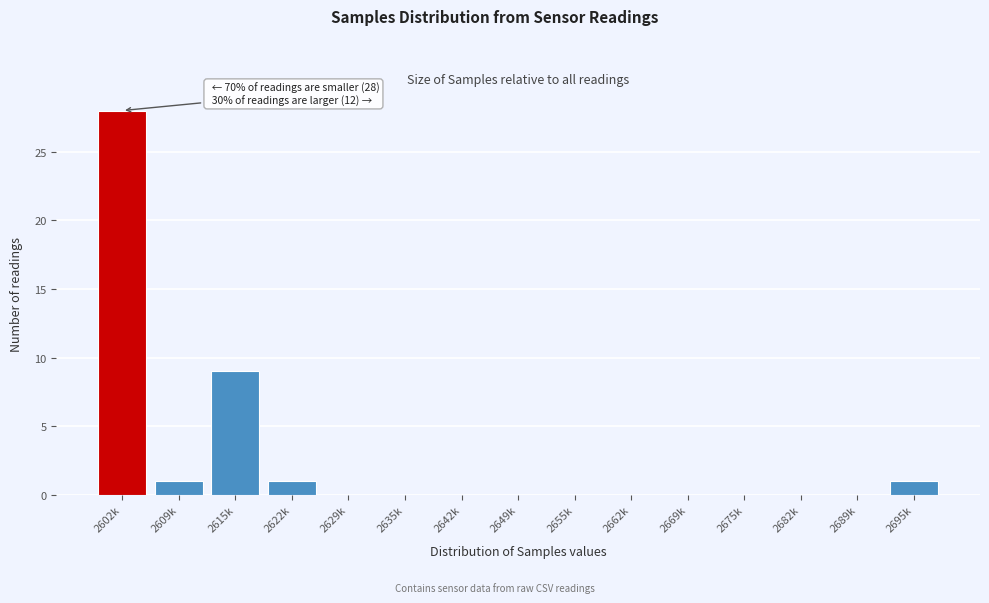

Reading left to right, what are all the values shown in this chart?

2602k=28	2609k=1	2615k=9	2622k=1	2629k=0	2635k=0	2642k=0	2649k=0	2655k=0	2662k=0	2669k=0	2675k=0	2682k=0	2689k=0	2695k=1